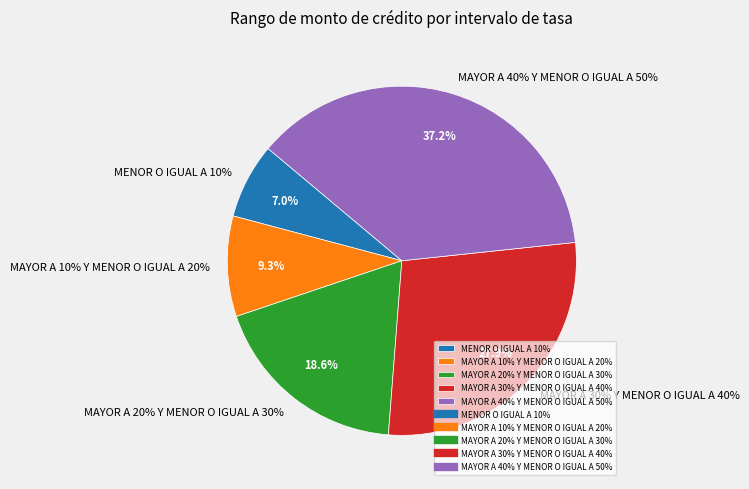

To the nearest percent, what is the average slice percentage?

20%